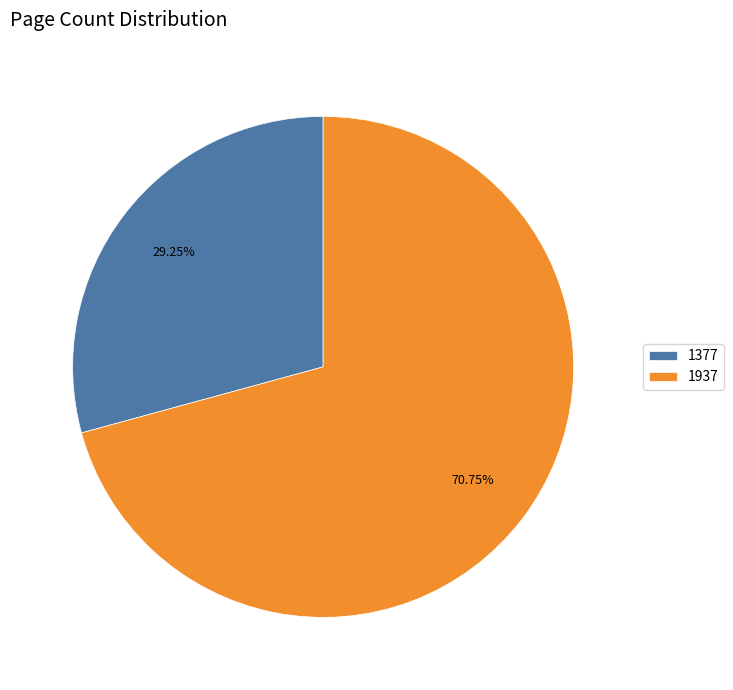

Which slice is the smallest?

1377